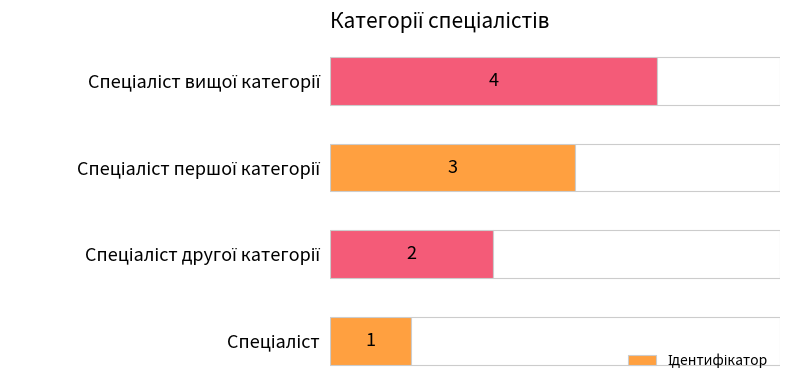

The value at Спеціаліст вищої категорії is 2. True or false?

False